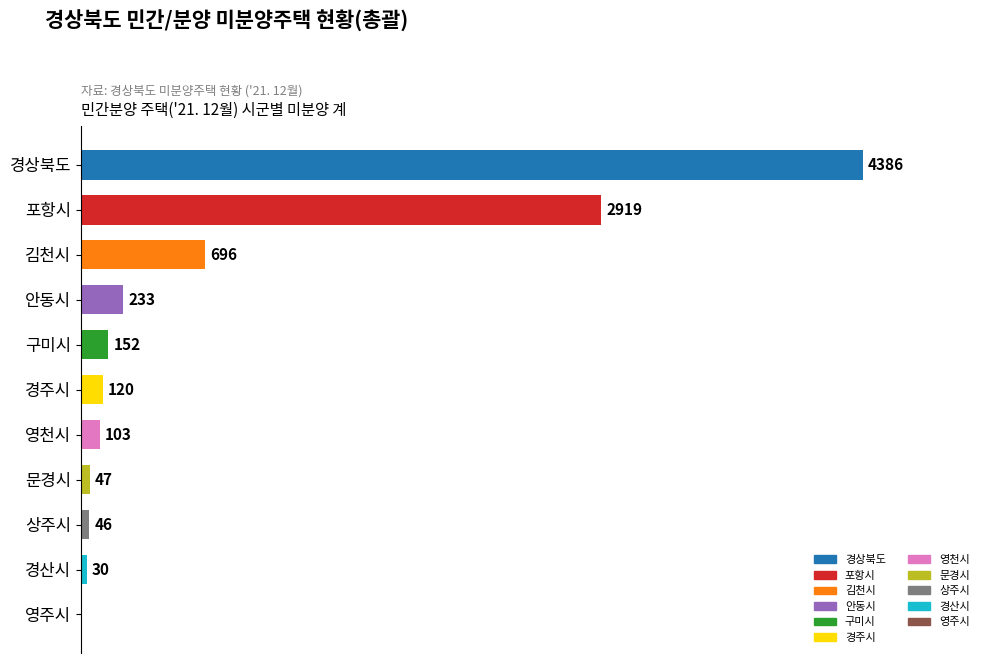

At which label is the value closest to 2193?

포항시